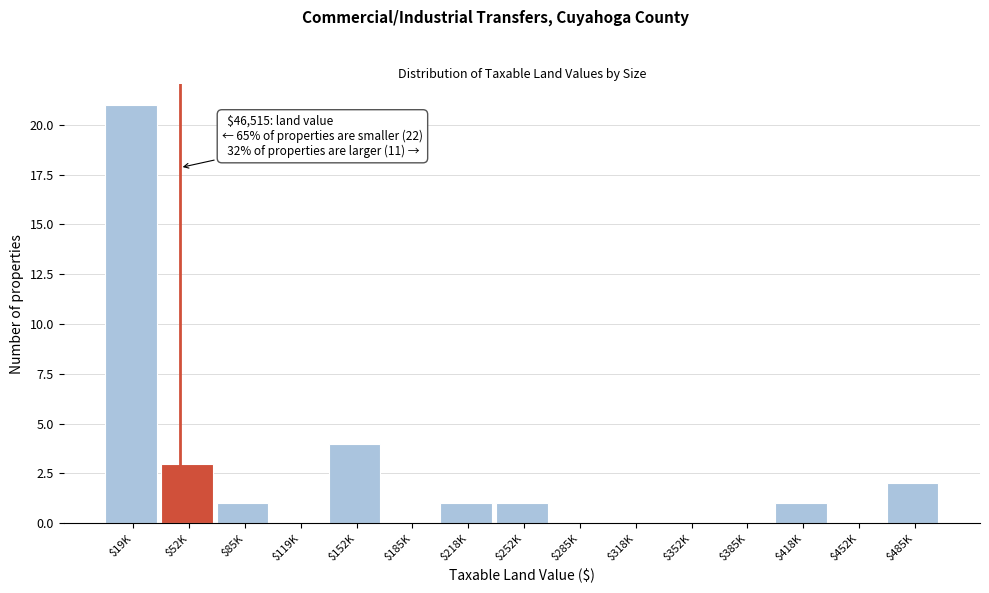

What value does the data have at $152K?

4